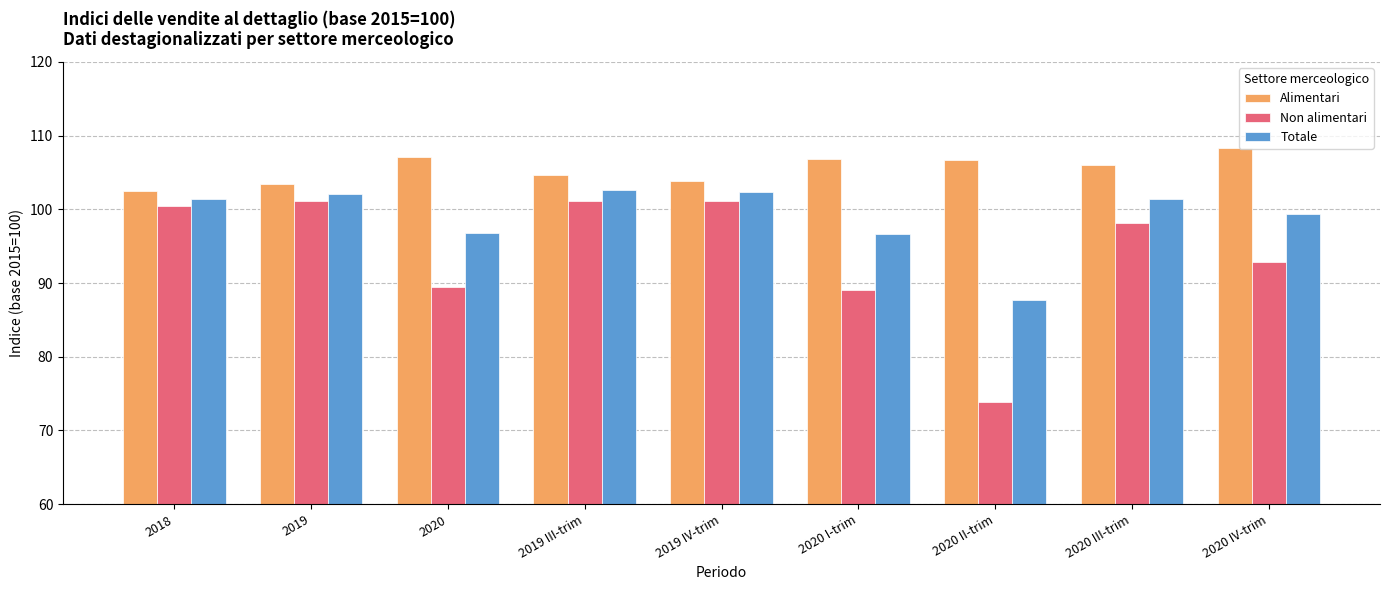

List the series in order of their overall mean, lowest first.

Non alimentari, Totale, Alimentari